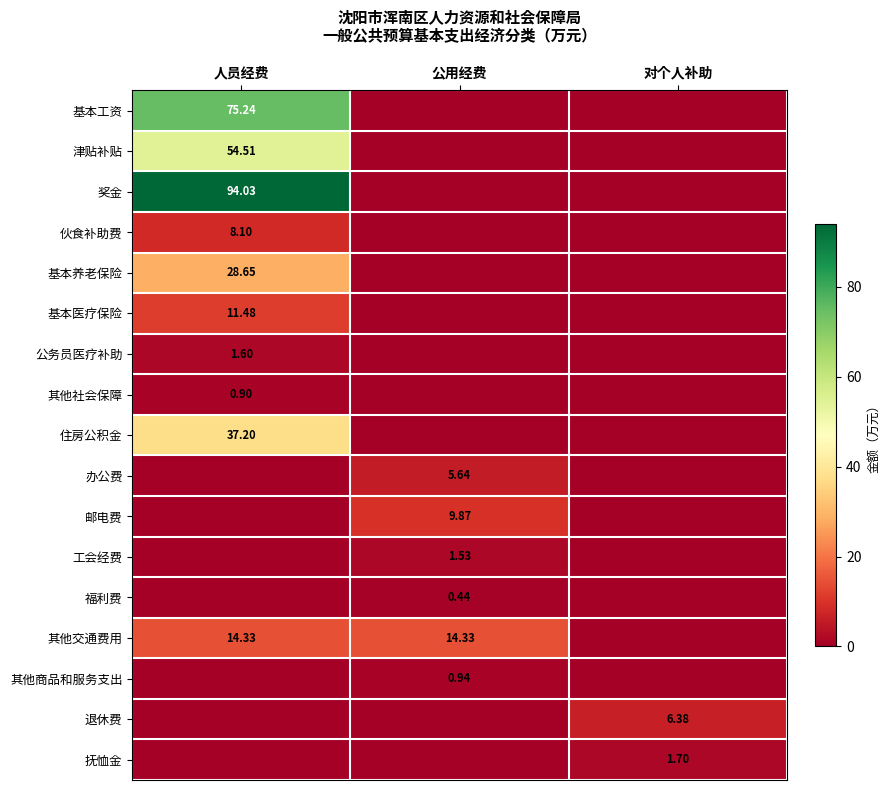

Is the value of 基本养老保险 at 人员经费 greater than the value of 其他交通费用 at 人员经费?

Yes